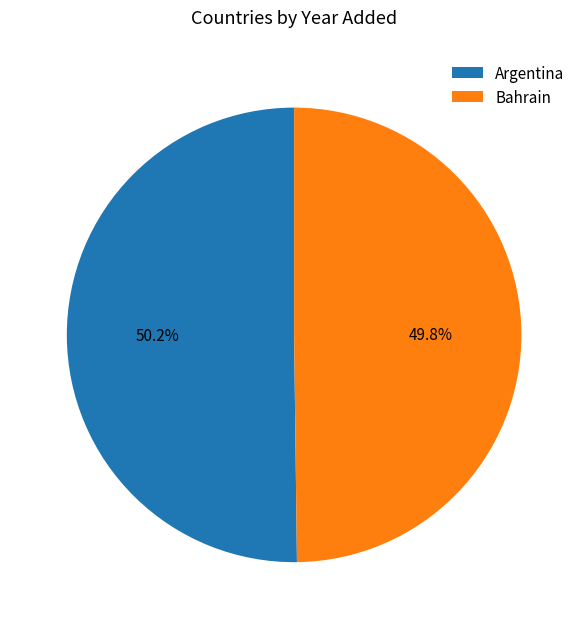

The Bahrain slice represents 50% of the pie. True or false?

True